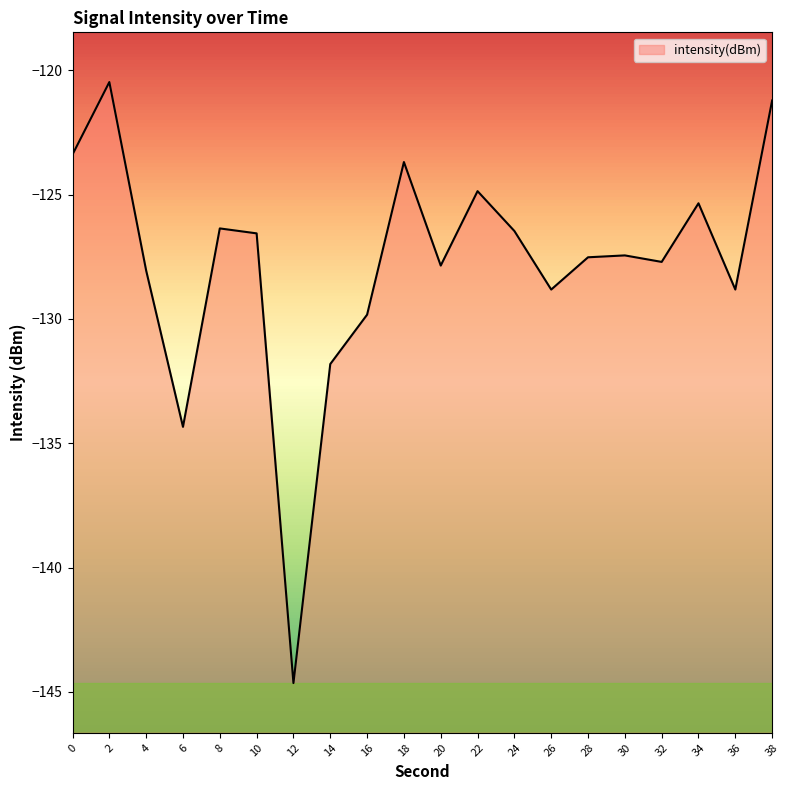

Reading left to right, transcribe all the data shown in this chart.

0=-123.4	2=-120.5	4=-128.1	6=-134.3	8=-126.4	10=-126.6	12=-144.6	14=-131.8	16=-129.8	18=-123.7	20=-127.9	22=-124.9	24=-126.5	26=-128.8	28=-127.5	30=-127.4	32=-127.7	34=-125.3	36=-128.8	38=-121.2